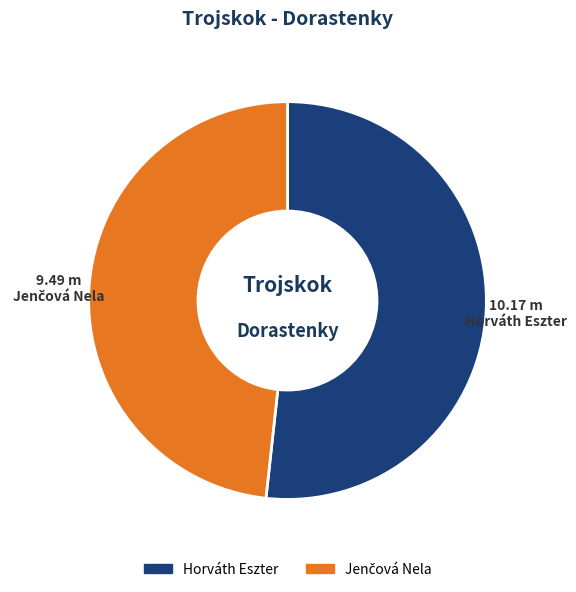

Does Horváth Eszter account for over 50% of the chart?

Yes